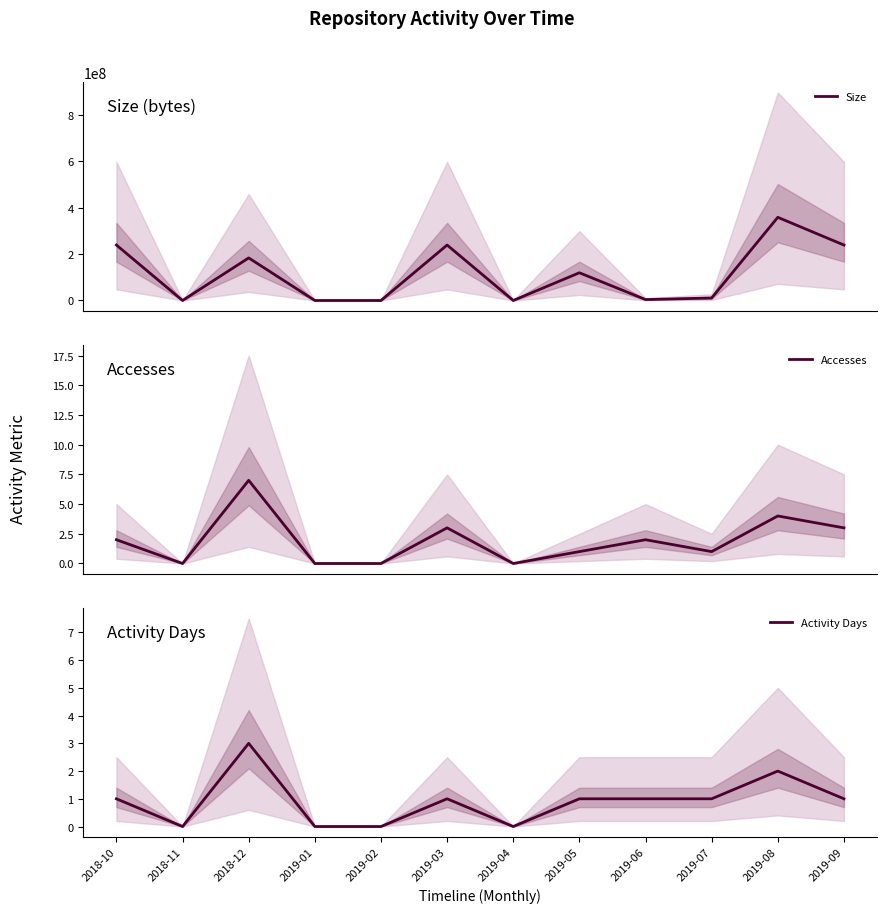

True or false: Activity Days and Size intersect in this chart.

False